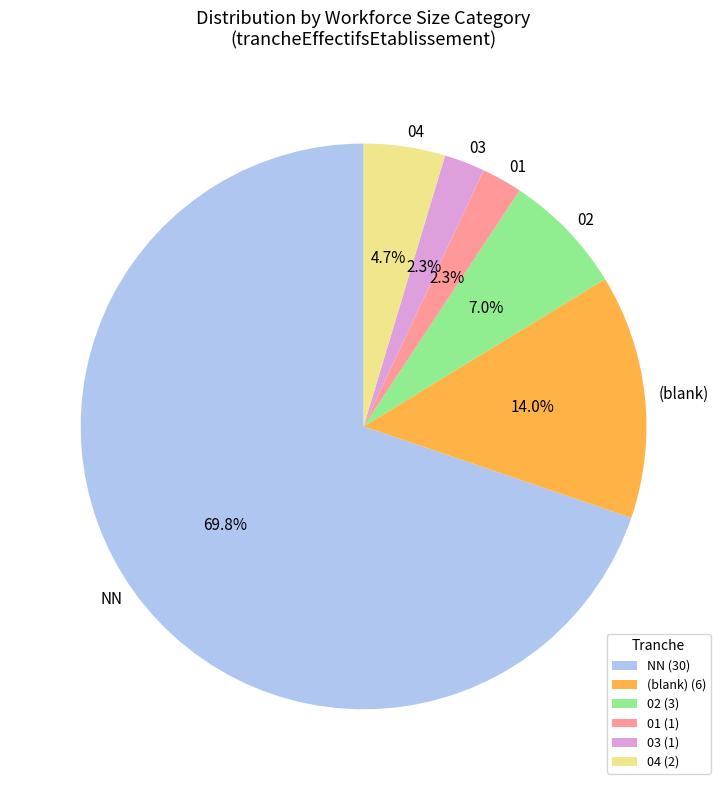

What percentage is NOT represented by 03?

97.7%